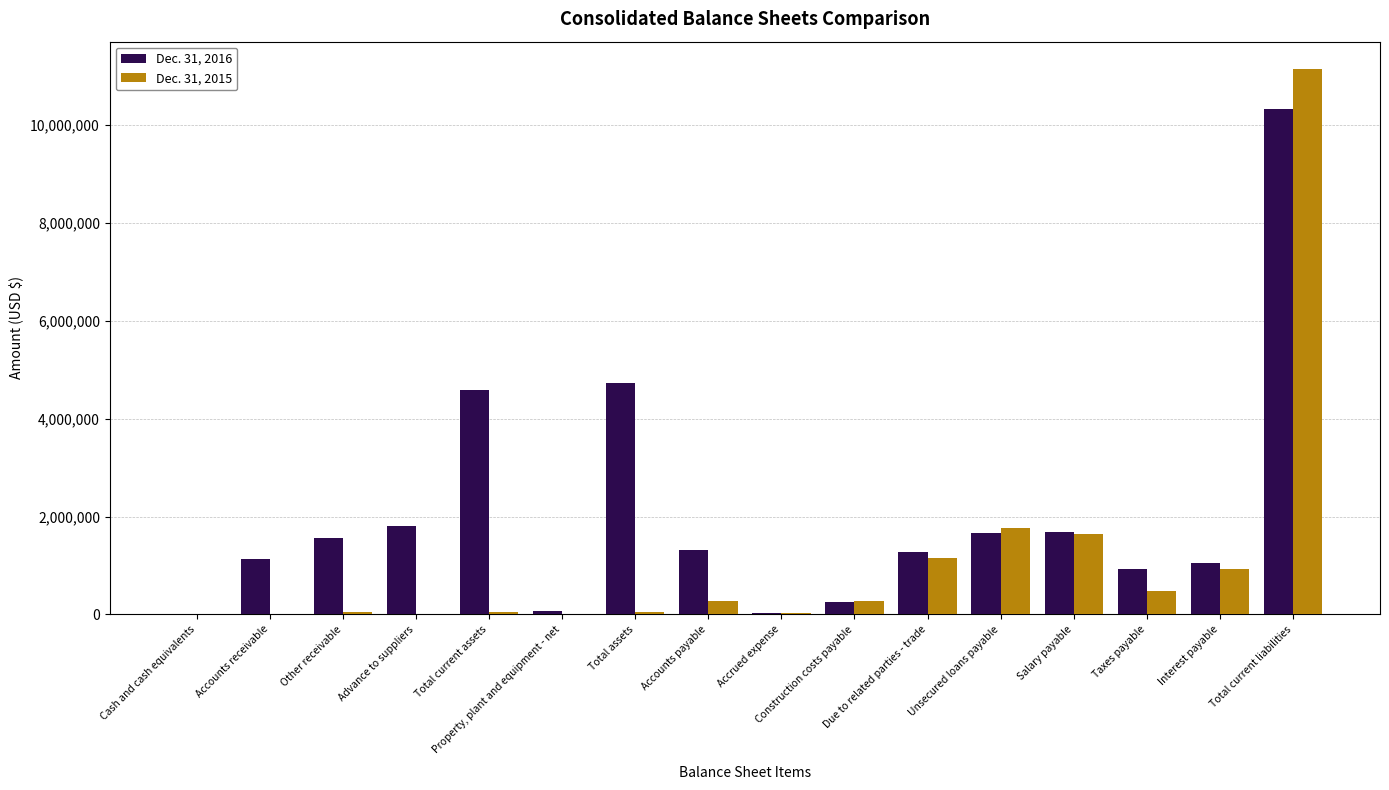

Are the bars horizontal?

No